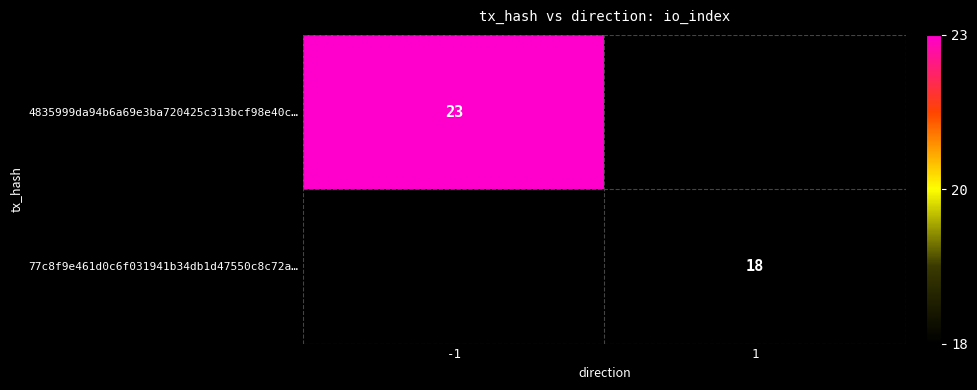

The value of 77c8f9e461d0c6f031941b34db1d47550c8c72a… at 1 is 18. True or false?

True